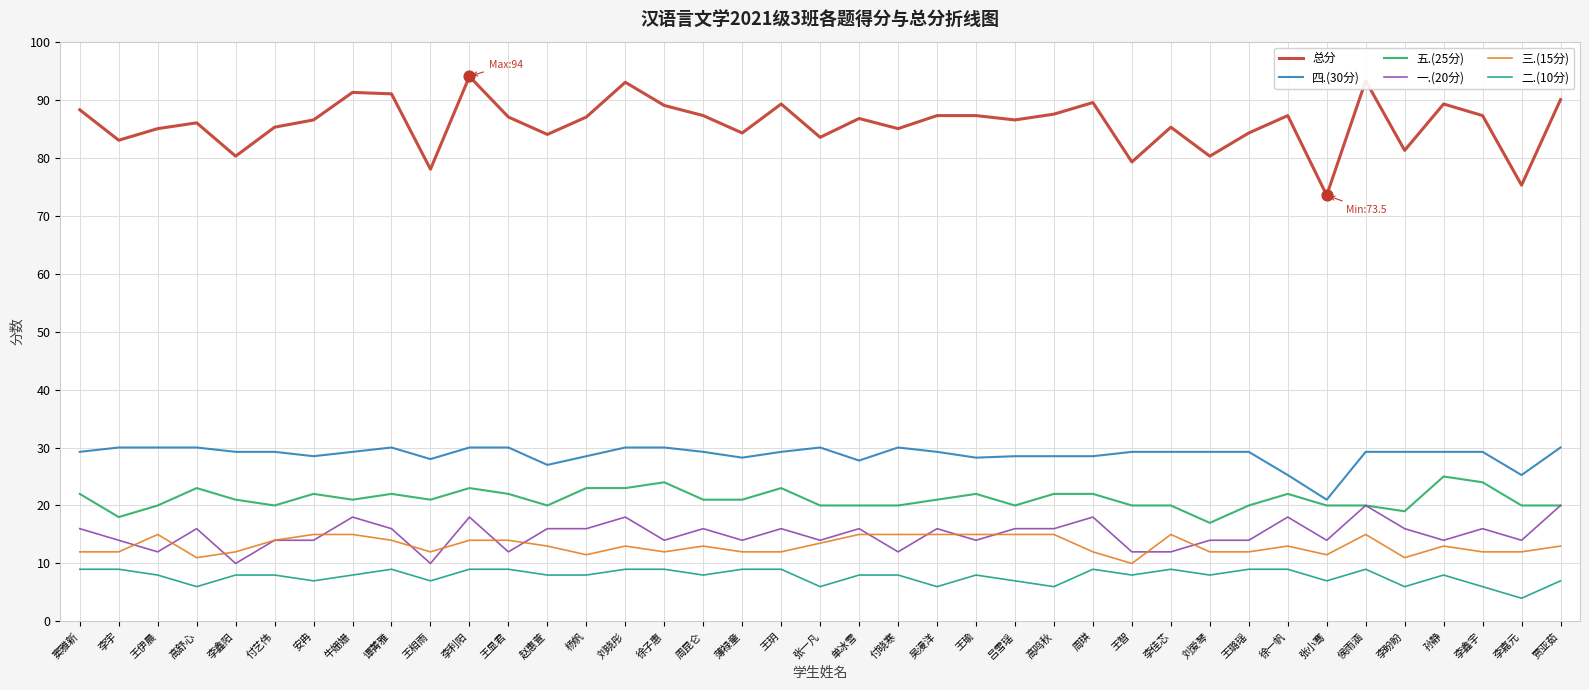

Which series has the widest spread of values?

总分